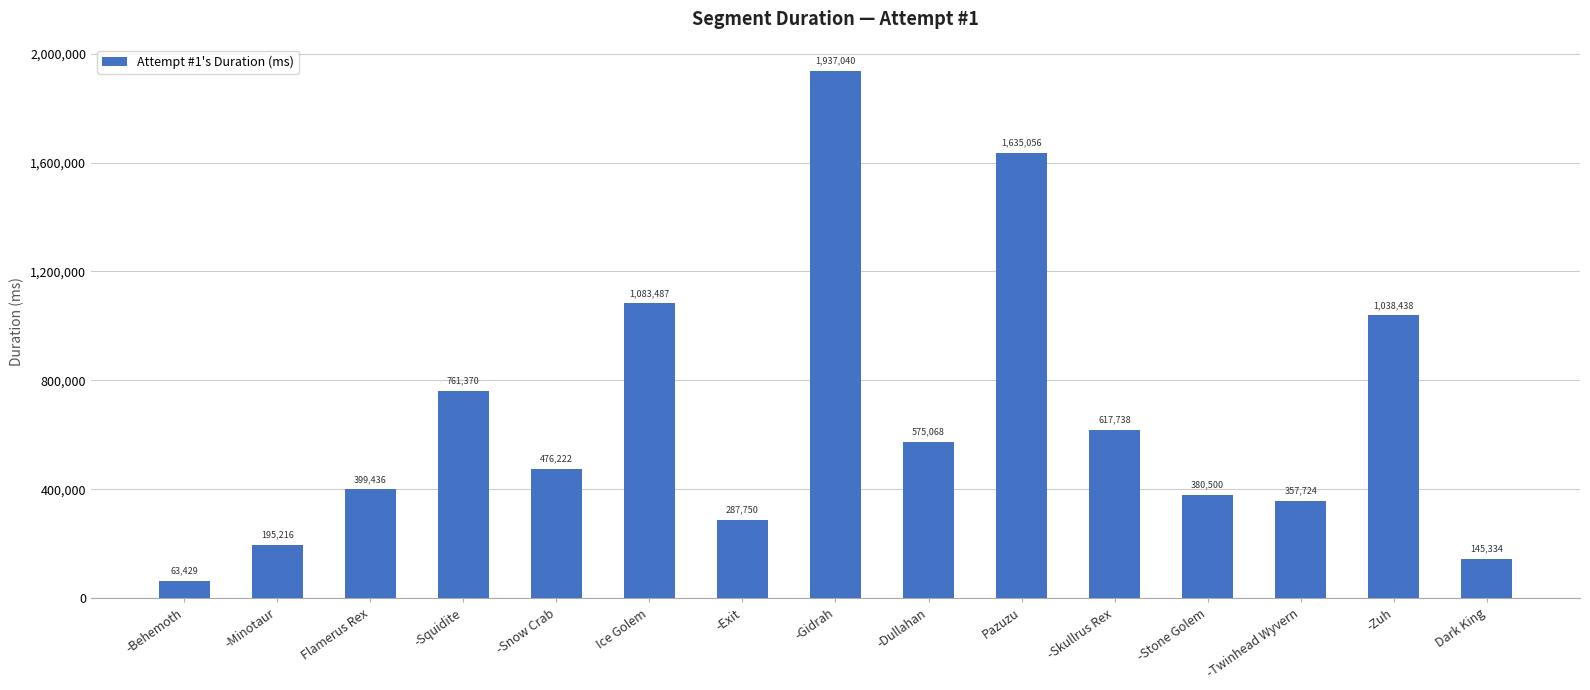

At which category does the chart reach its minimum across all series?

-Behemoth